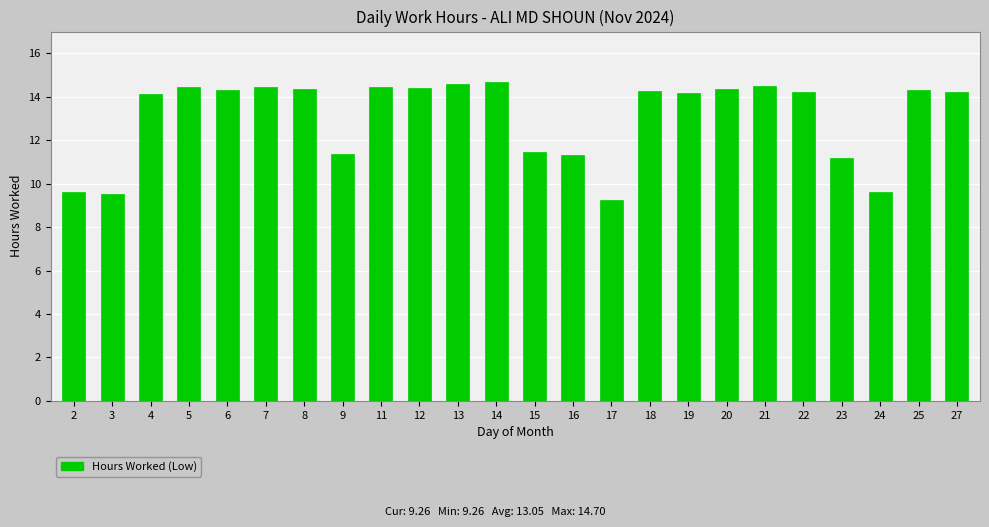

Between 16 and 25, which is larger?

25